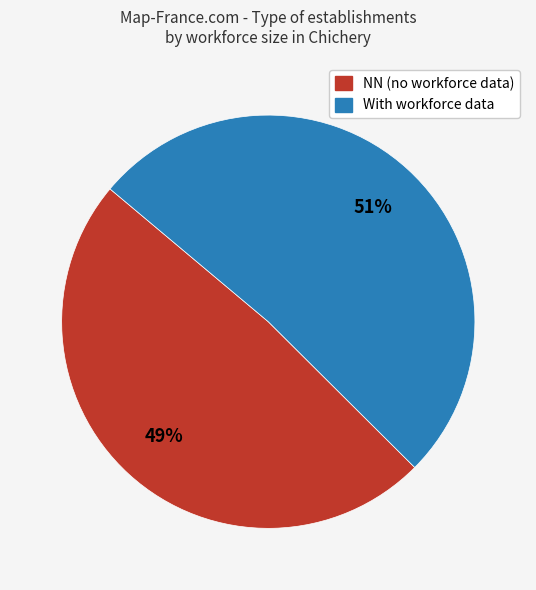

Is there any slice that represents more than half of the pie?

Yes